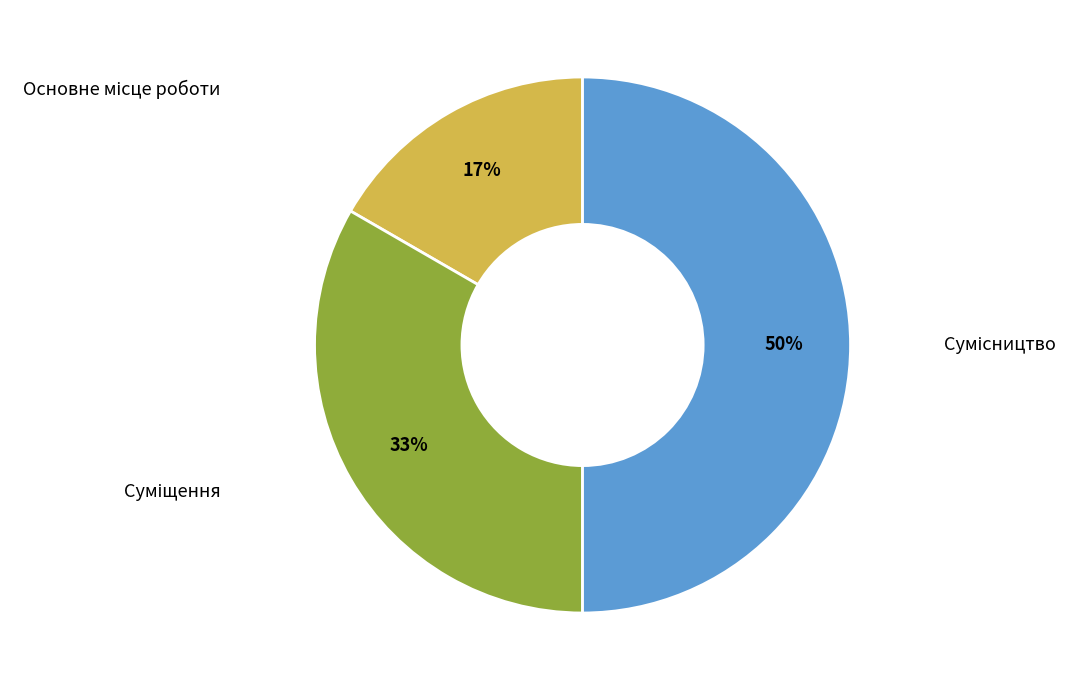

To the nearest percent, what is the average slice percentage?

33%